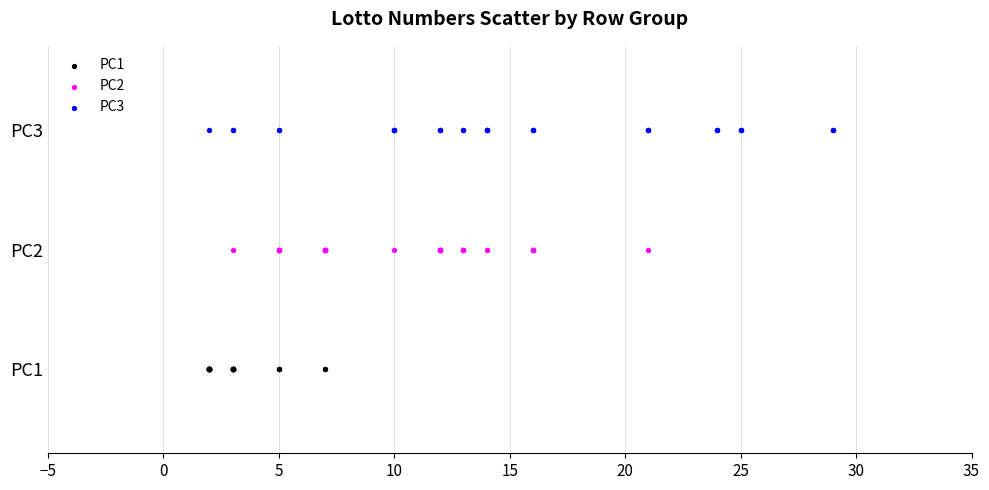

Which series contains the lowest Y value?

PC1